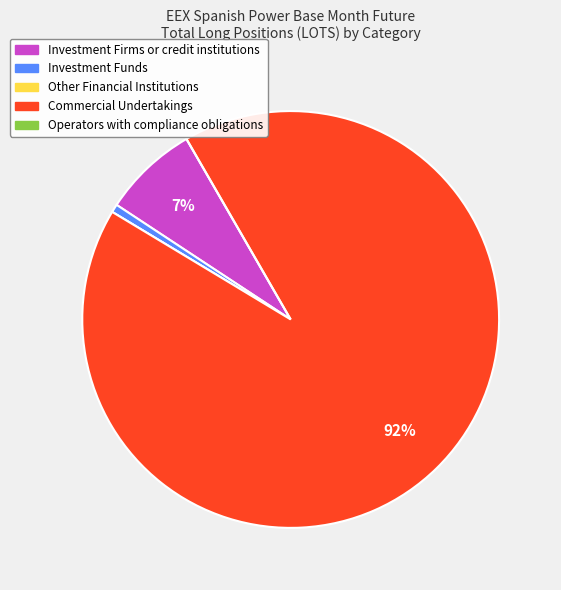

Do Investment Firms or credit institutions and Commercial Undertakings together represent more than half of the pie?

Yes